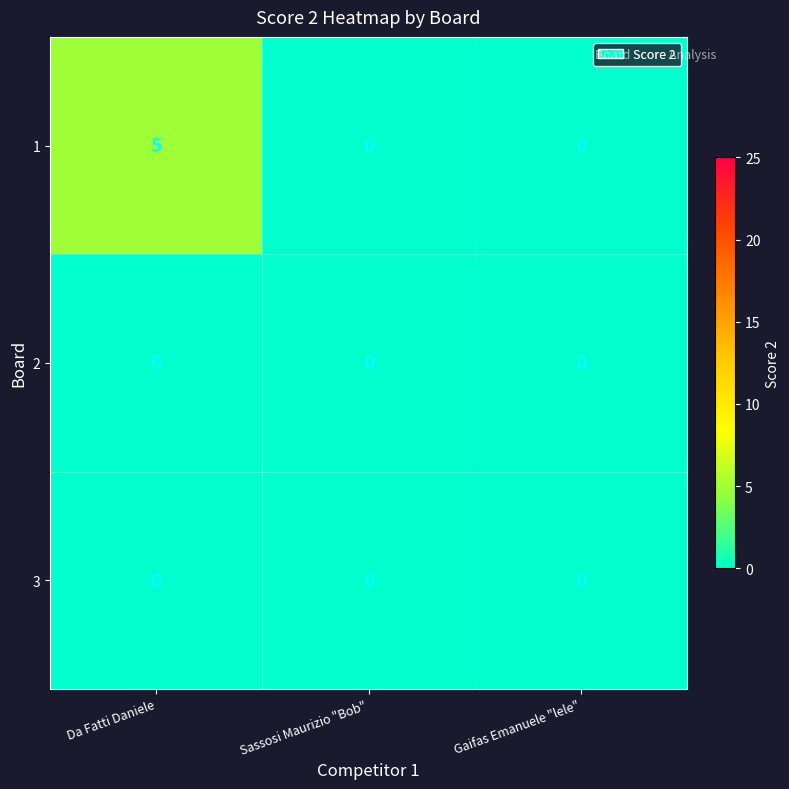

What is the difference between the 1 values at Sassosi Maurizio "Bob" and Da Fatti Daniele?

5